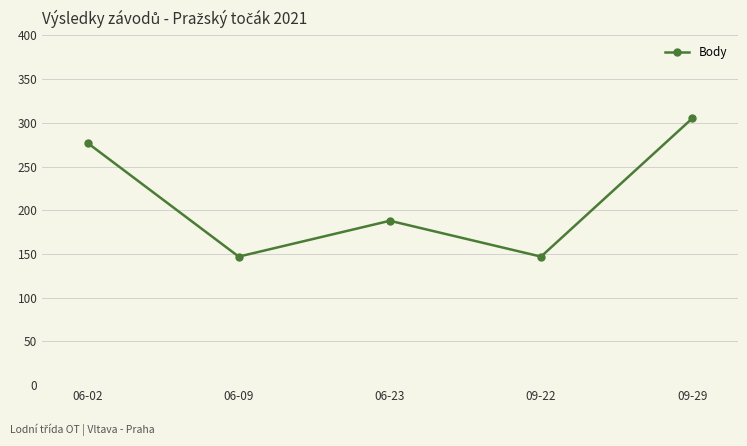

The chart shows a value of 188 at 06-23. True or false?

True